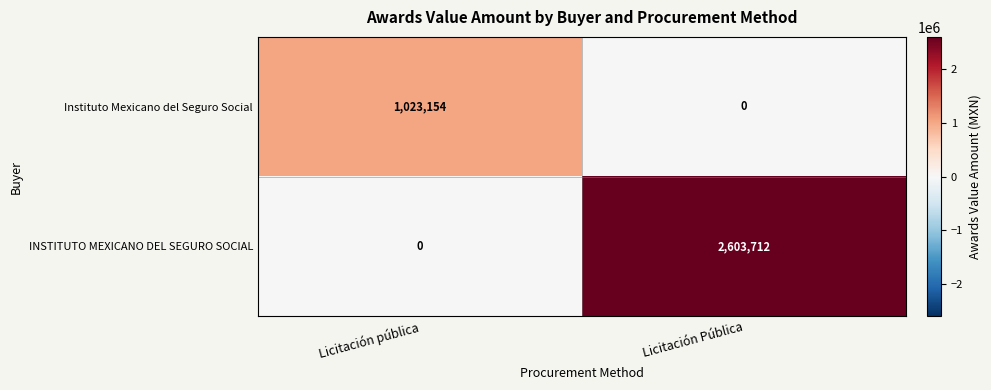

True or false: INSTITUTO MEXICANO DEL SEGURO SOCIAL has a value of -1783645 at Licitación pública.

False